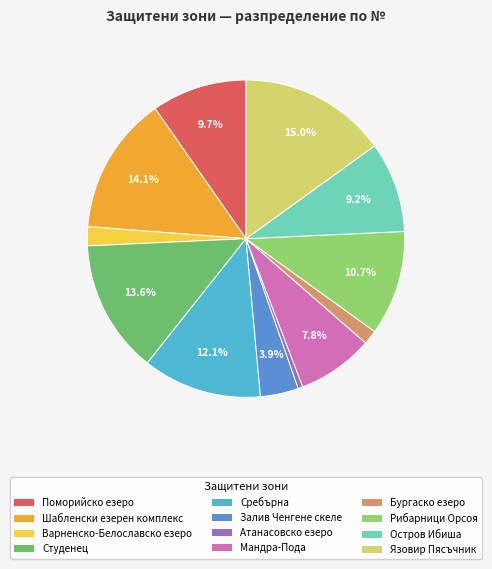

What is the smallest slice in the pie chart?

Атанасовско езеро